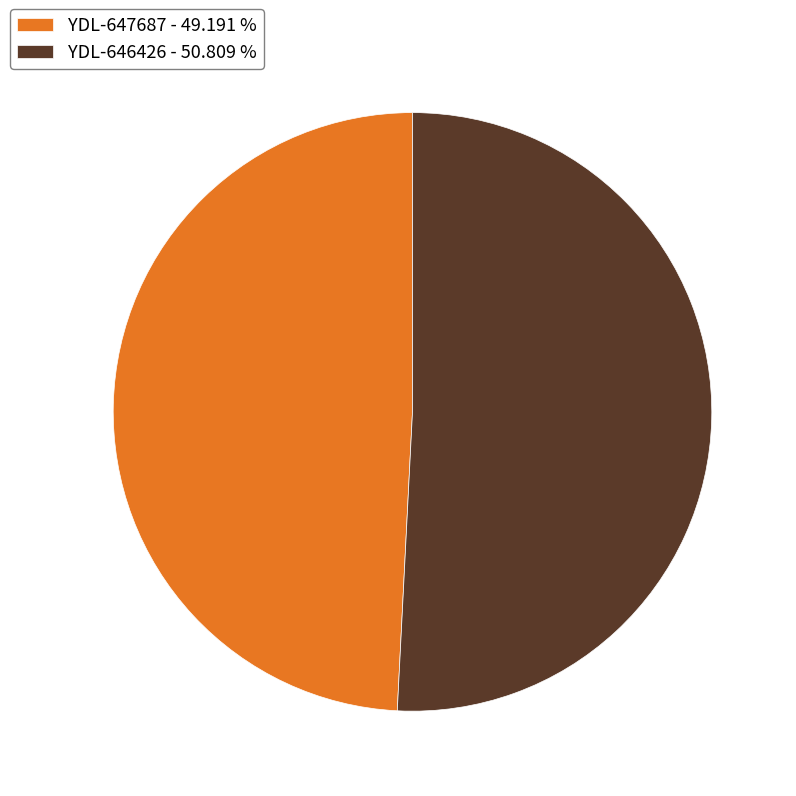

How many segments does this pie chart have?

2